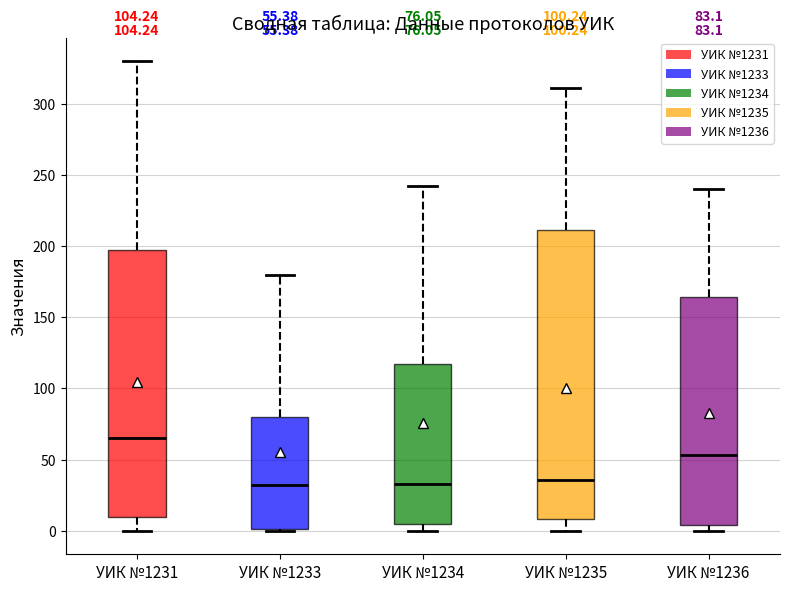

Which box is the tallest, from its lower edge to its upper edge?

УИК №1235